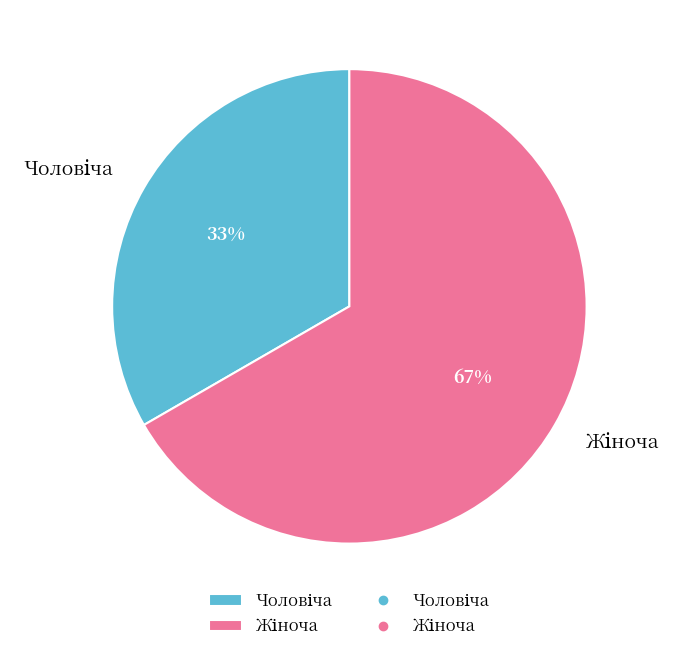

To the nearest percent, what is the average slice percentage?

50%